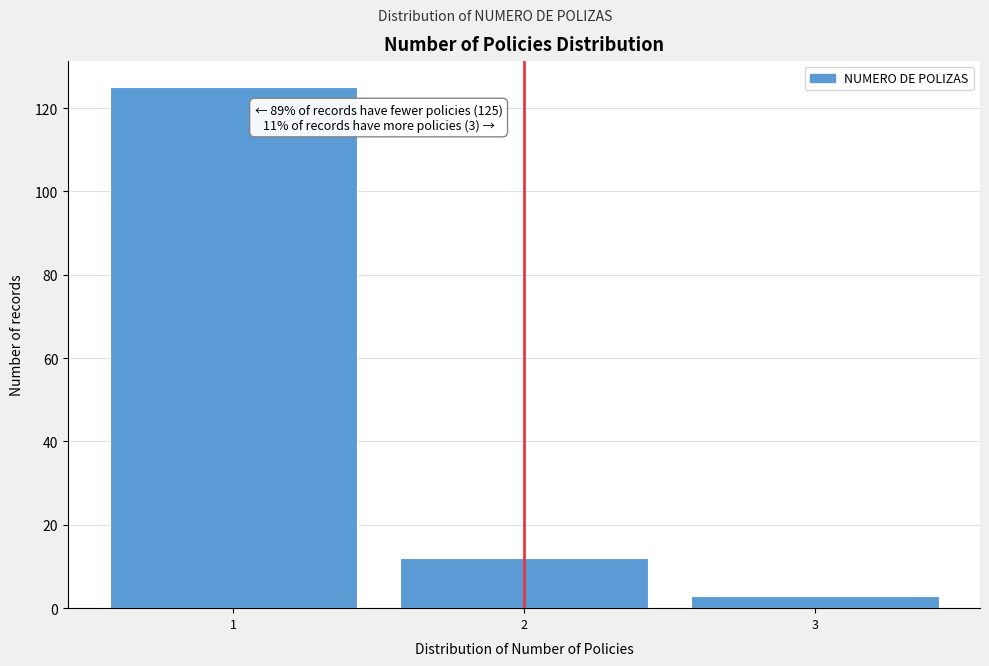

Over which range of the x-axis is the bar tallest?

0.5 to 1.5